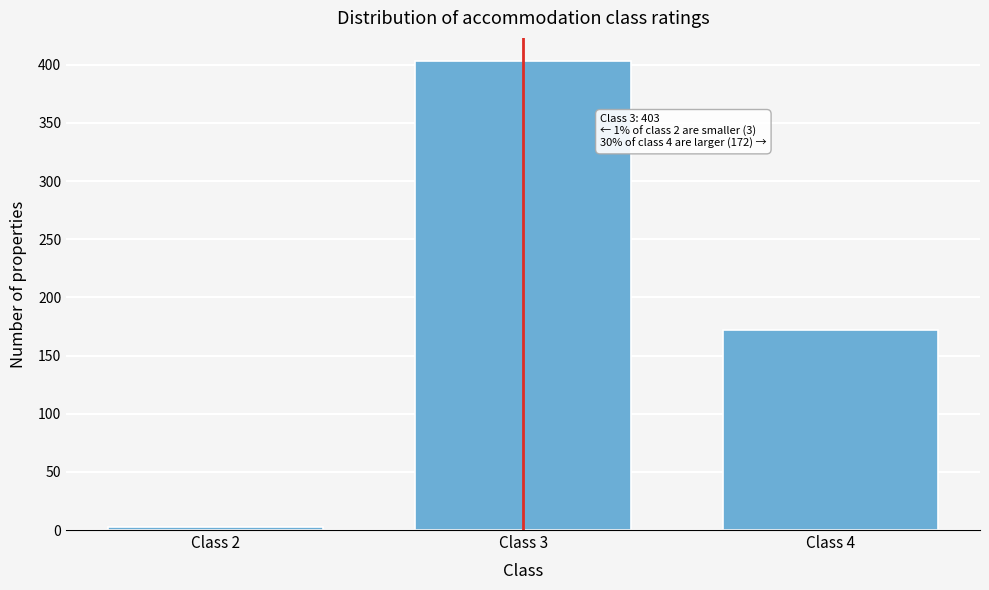

Reading right to left, what are all the values shown in this chart?

172	403	3